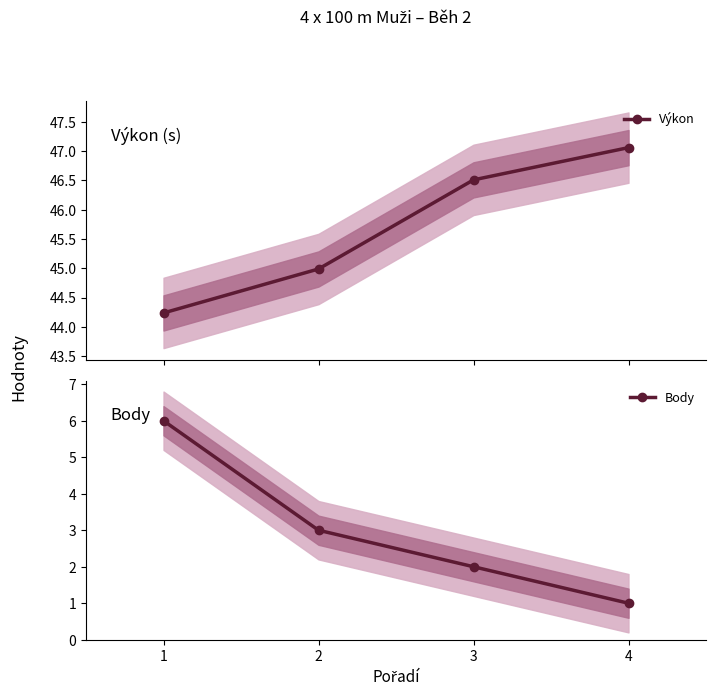

List the labels in order of Výkon value, smallest first.

1, 2, 3, 4